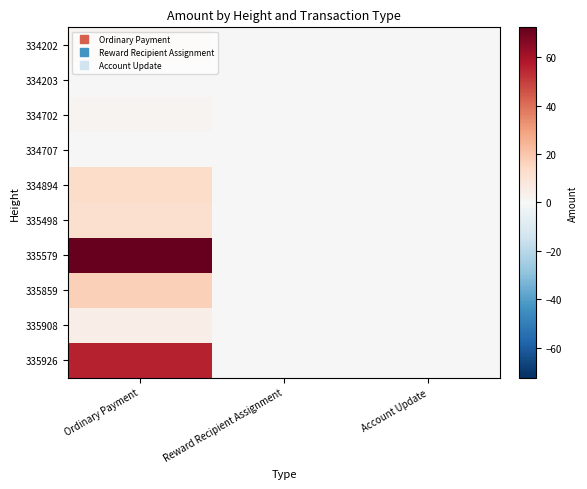

Which series has the largest range (max minus min)?

335579